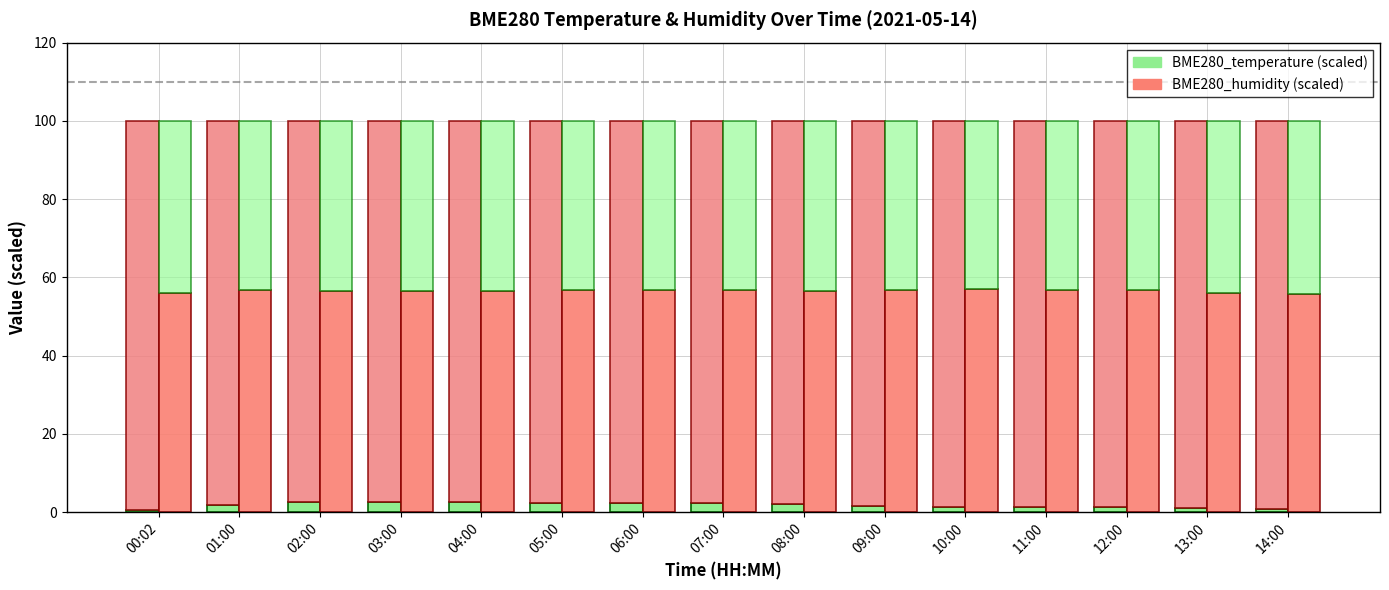

Reading left to right, what are all the values shown in this chart?

BME280_temperature: 0.5	2.0	2.6	2.6	2.6	2.5	2.4	2.2	2.1	1.6	1.2	1.2	1.2	1.0	0.9
Humidity (upper): 99.5	98.0	97.4	97.4	97.4	97.5	97.6	97.8	97.9	98.4	98.8	98.8	98.8	99.0	99.1
BME280_humidity: 56.0	56.8	56.6	56.6	56.6	56.6	56.7	56.7	56.6	56.8	57.0	56.7	56.7	56.0	55.7
Humidity remainder: 44.0	43.2	43.4	43.4	43.4	43.4	43.3	43.3	43.4	43.2	43.0	43.3	43.3	44.0	44.3